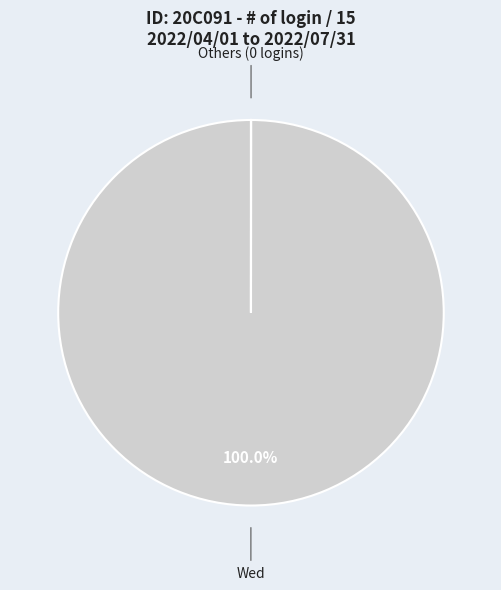

To the nearest percent, what is the average slice percentage?

50%